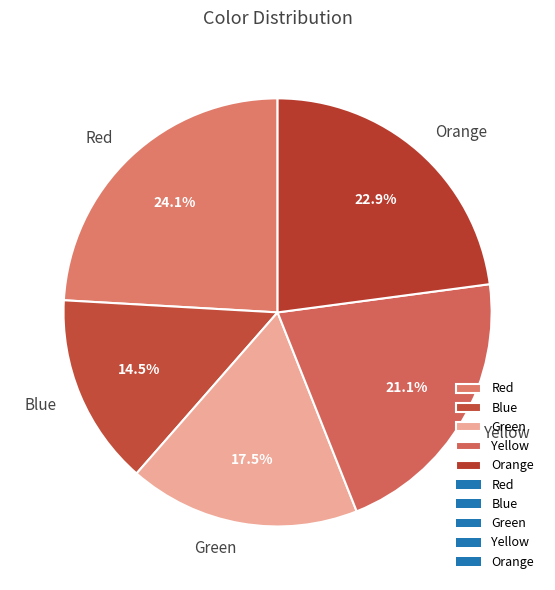

Rank the categories by value from lowest to highest.

Blue, Green, Yellow, Orange, Red